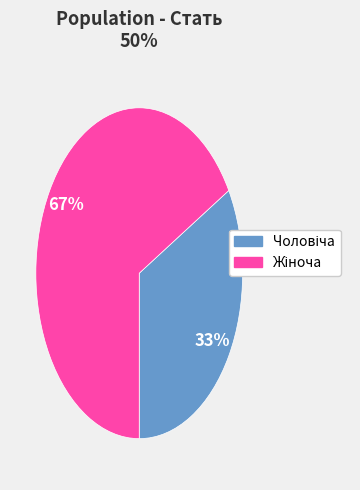

Is there any slice that represents more than half of the pie?

Yes